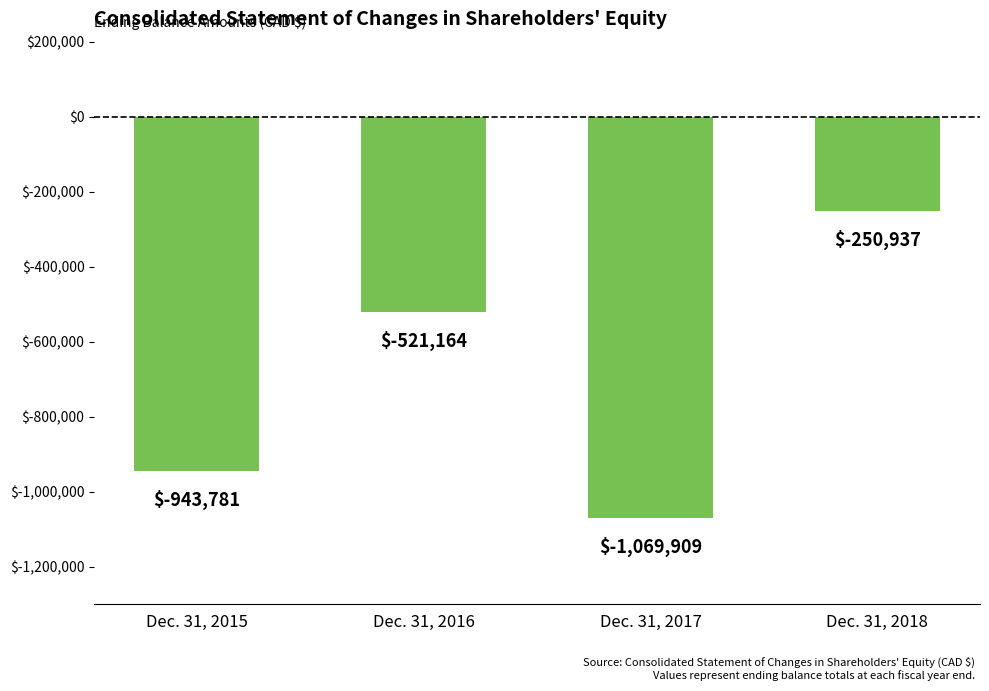

What is the change in value from Dec. 31, 2017 to Dec. 31, 2018?

+818972